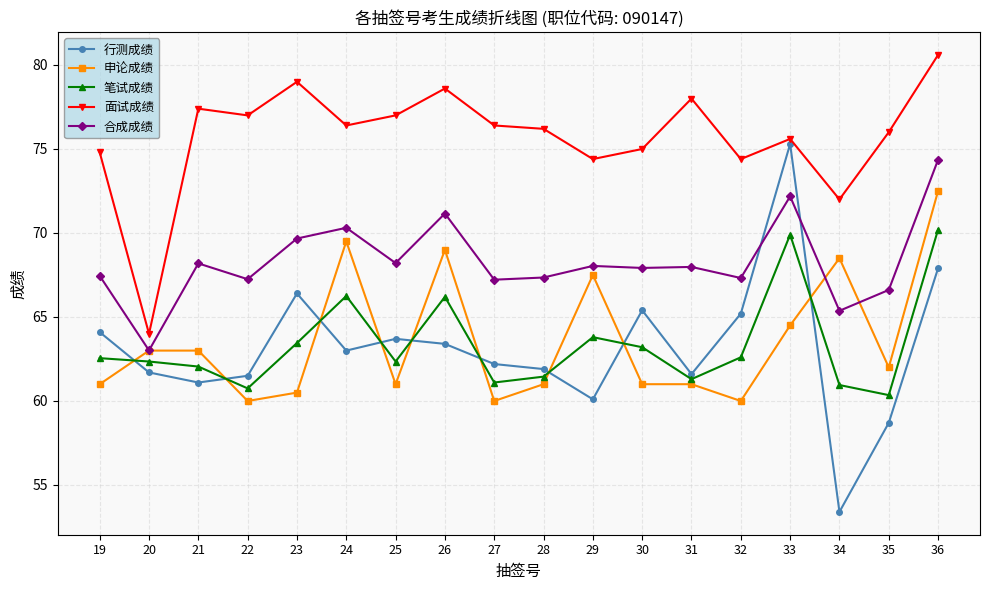

At which category is the sum across all series the highest?

36